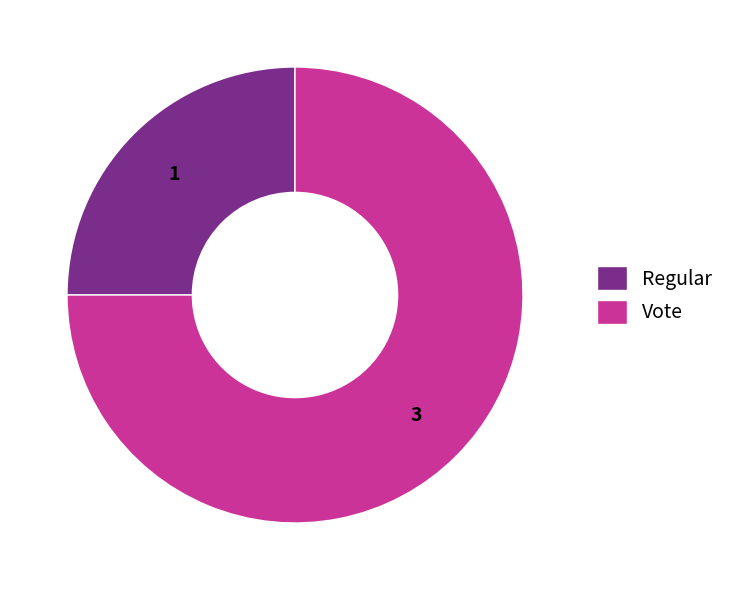

Rank the categories by value from lowest to highest.

Regular, Vote